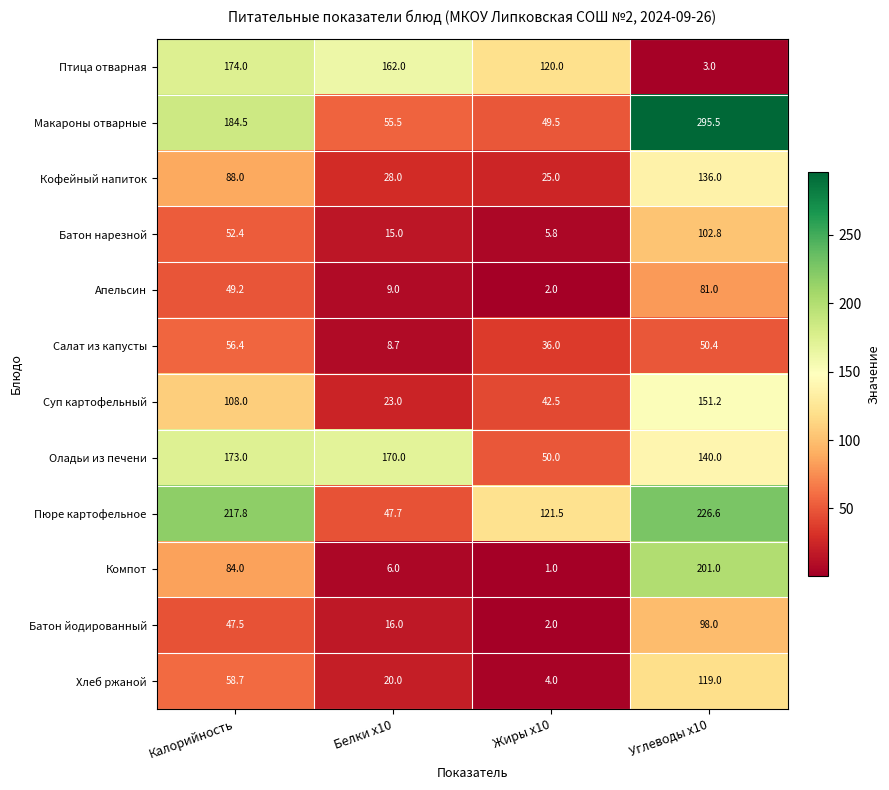

List the series in order of their peak value, highest first.

Макароны отварные, Пюре картофельное, Компот, Птица отварная, Оладьи из печени, Суп картофельный, Кофейный напиток, Хлеб ржаной, Батон нарезной, Батон йодированный, Апельсин, Салат из капусты